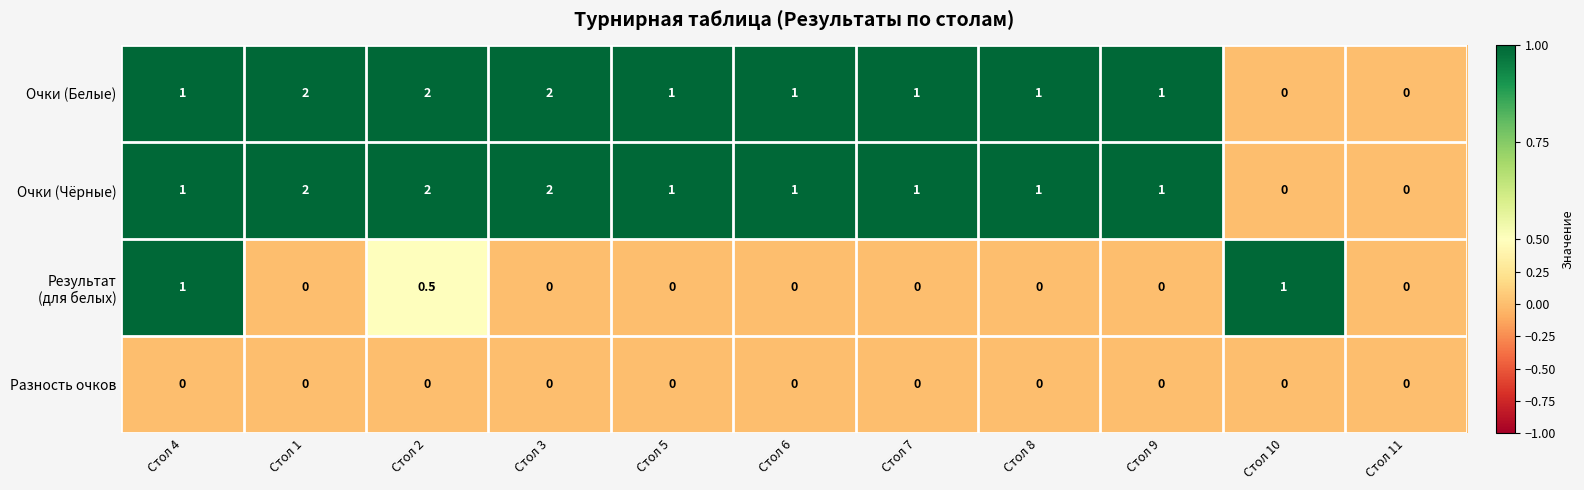

What is the difference between the second highest and minimum values in the Очки (Белые) series?

2.0